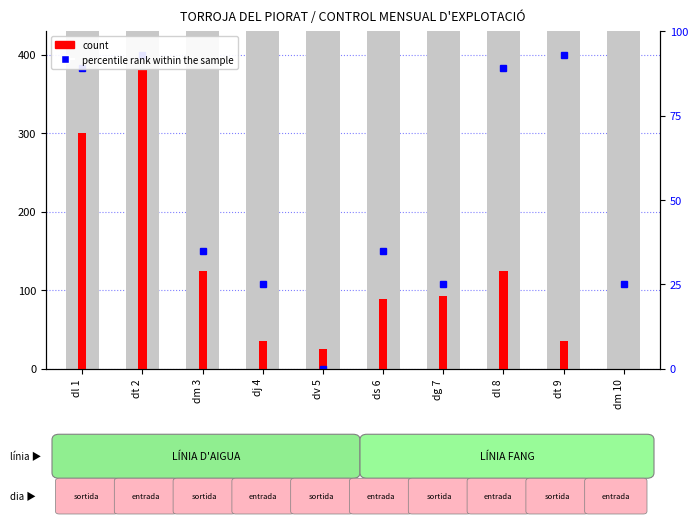

The chart shows a value of 35 at dt 9. True or false?

True